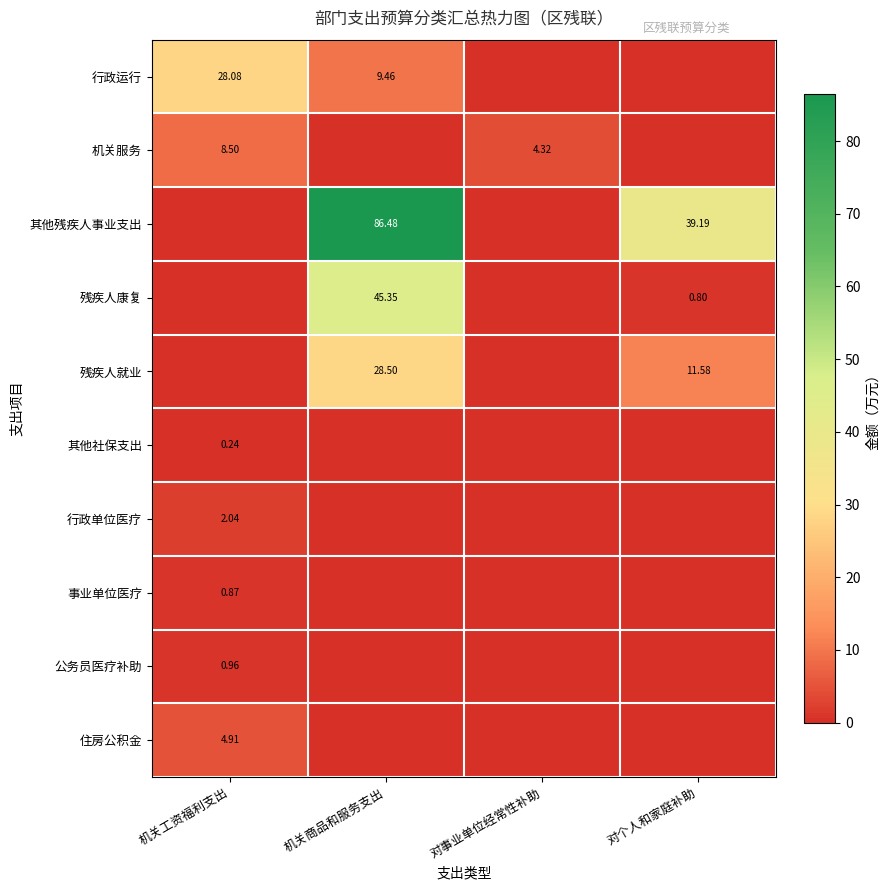

What is the spread (max minus min) of values at 对个人和家庭补助?

39.2